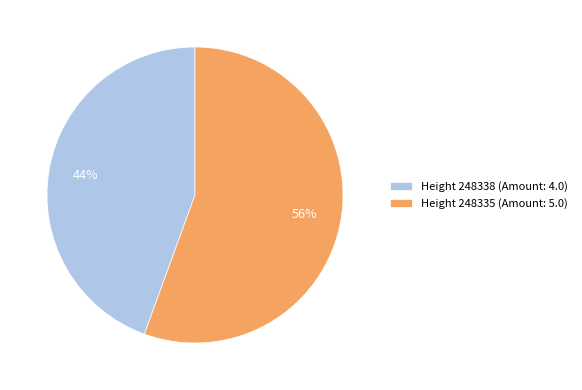

Count the number of slices in the pie.

2